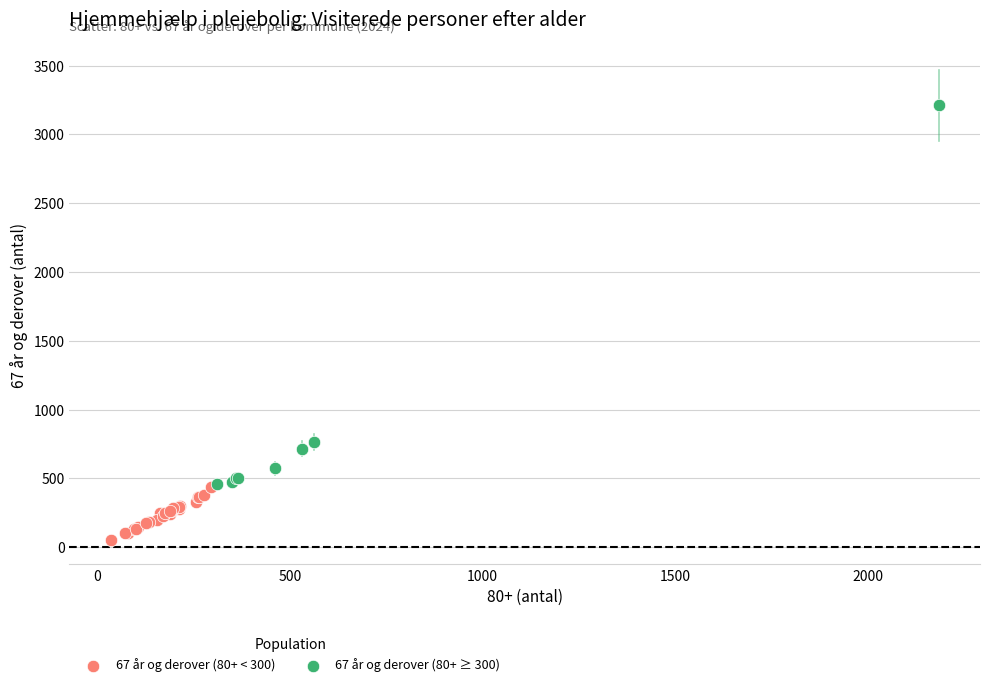

Which series reaches the minimum Y coordinate?

67 år og derover (80+ < 300)